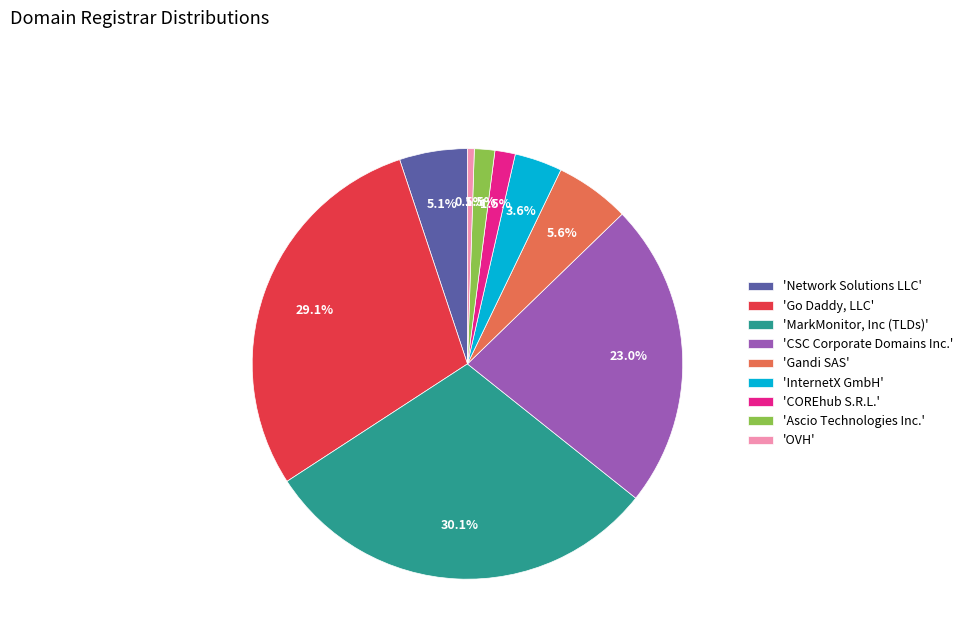

Which category has the biggest portion of the pie?

'MarkMonitor, Inc (TLDs)'